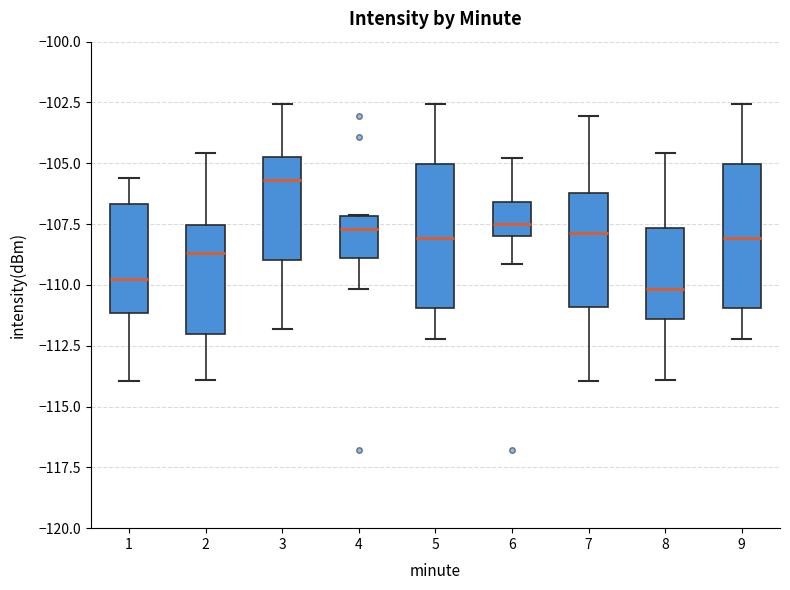

Reading left to right, read every box against the y-axis: the position of its median line, the range the box covers, and the ends of its whiskers. The values are not printed on the chart, so give them approximately, as read against the axis.

1: median -110.0, box -111.0 to -106.5, whiskers -114.0 to -105.5
2: median -108.5, box -112.0 to -107.5, whiskers -114.0 to -104.5
3: median -105.5, box -109.0 to -104.5, whiskers -112.0 to -102.5
4: median -107.5, box -109.0 to -107.0, whiskers -110.0 to -107.0
5: median -108.0, box -111.0 to -105.0, whiskers -112.0 to -102.5
6: median -107.5, box -108.0 to -106.5, whiskers -109.0 to -105.0
7: median -108.0, box -111.0 to -106.0, whiskers -114.0 to -103.0
8: median -110.0, box -111.5 to -107.5, whiskers -114.0 to -104.5
9: median -108.0, box -111.0 to -105.0, whiskers -112.0 to -102.5